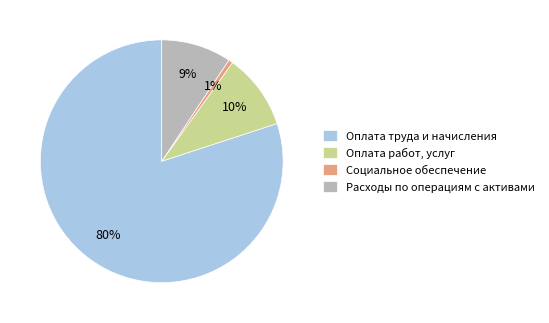

Count the number of slices in the pie.

4